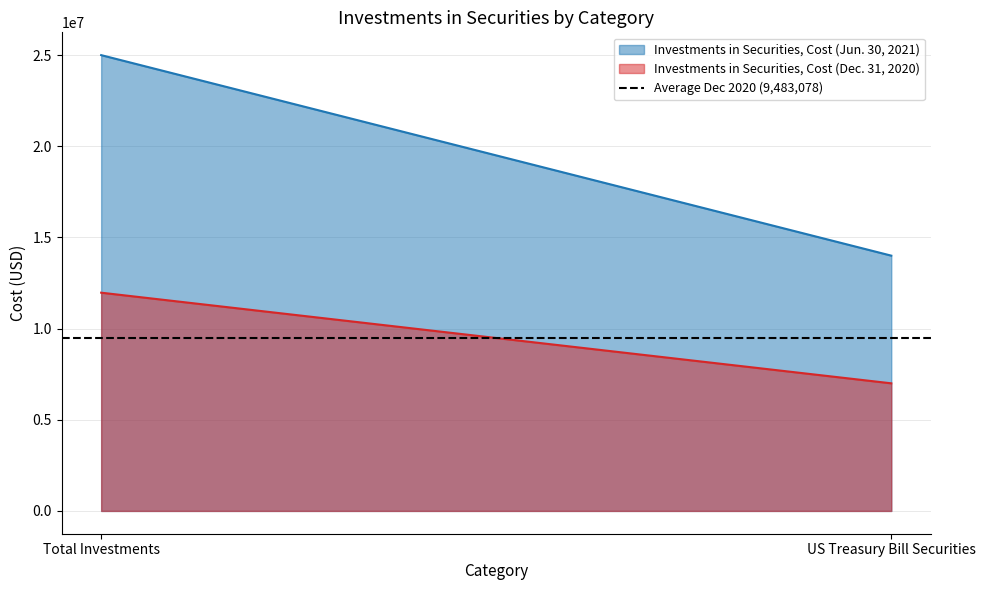

Reading left to right, what are all the values shown in this chart?

Investments in Securities, Cost (Jun. 30, 2021): Total Investments=24995299	US Treasury Bill Securities=13998965
Investments in Securities, Cost (Dec. 31, 2020): Total Investments=11968167	US Treasury Bill Securities=6997990